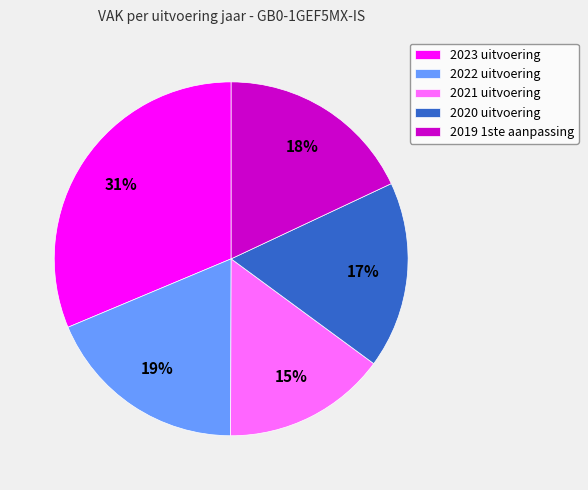

Does 2022 uitvoering represent more than half of the total?

No